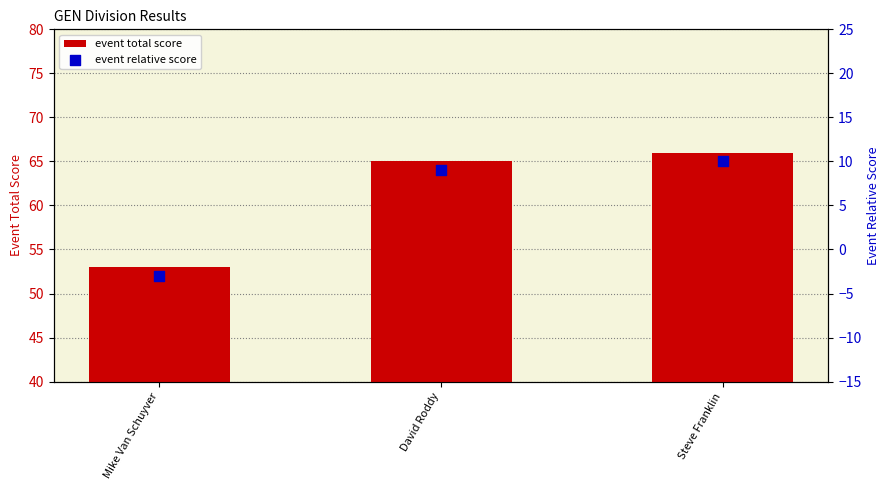

Which series reaches the minimum Y coordinate?

event relative score